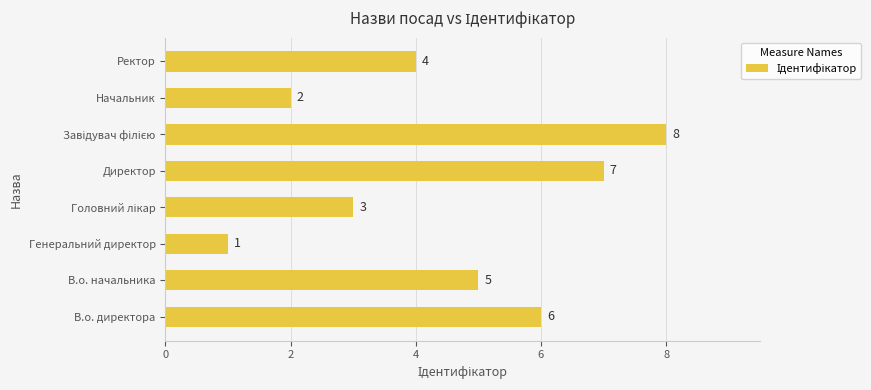

Approximately how many times larger is the value at Начальник compared to Ректор?

0.5